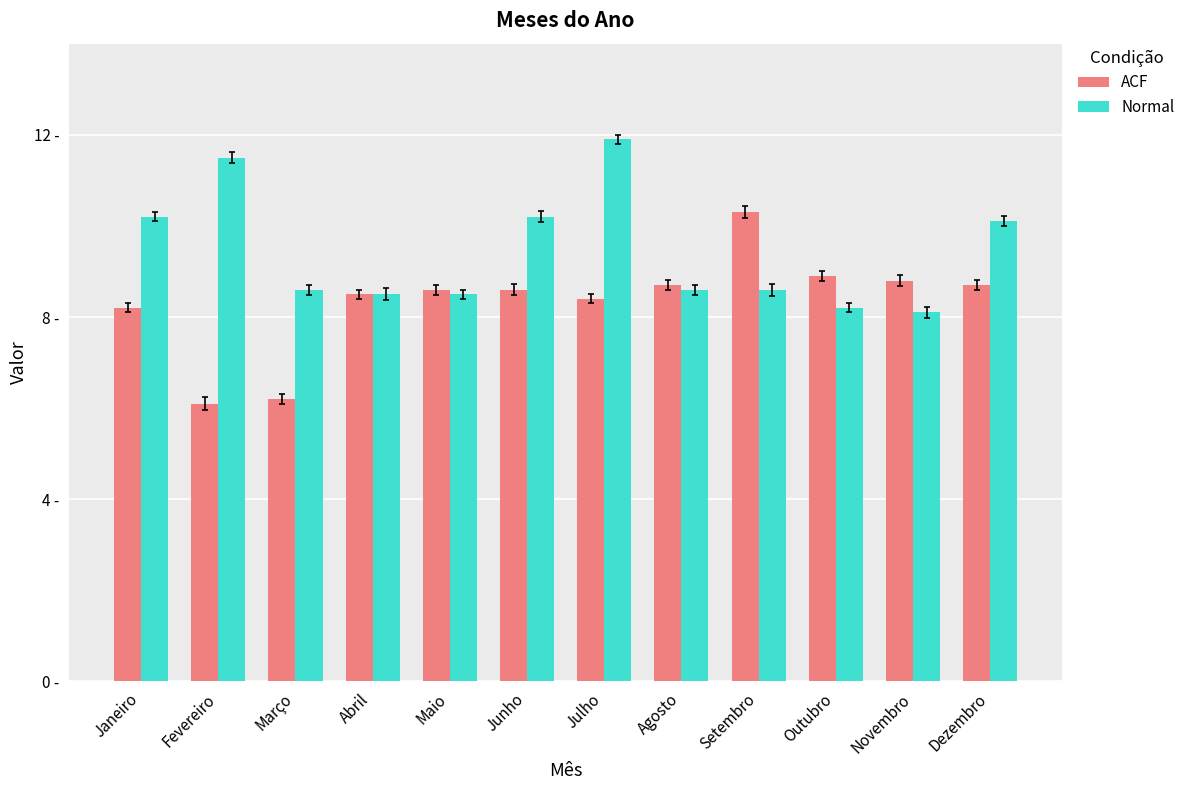

What are all the series names shown in the legend?

ACF, Normal